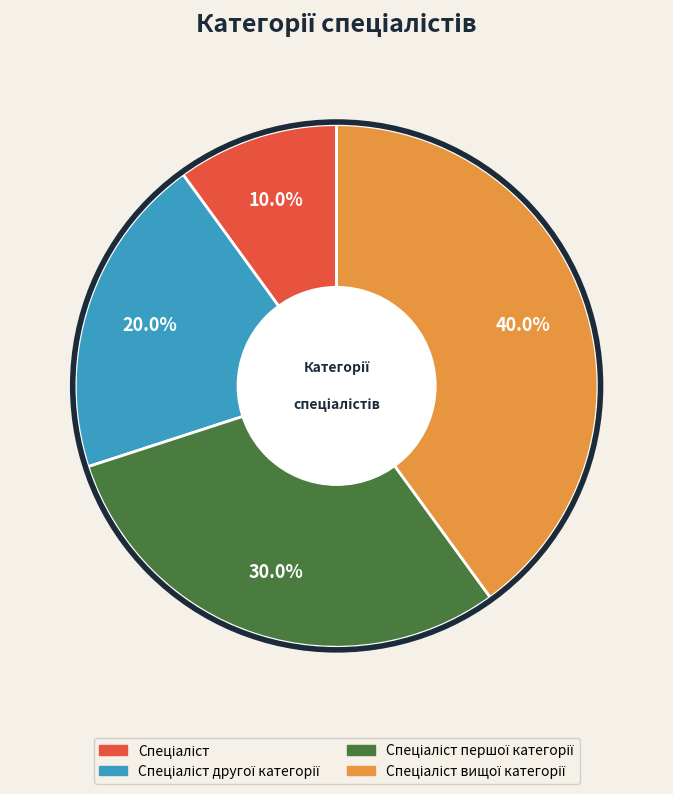

Does any single category account for the majority?

No